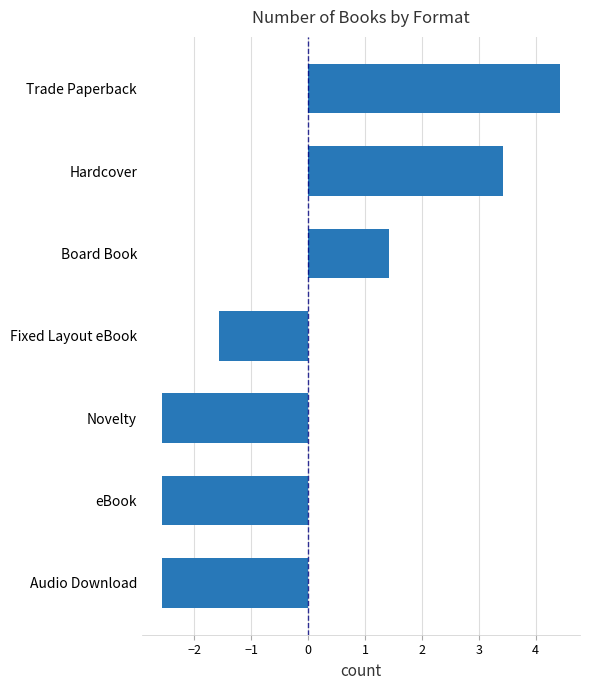

The value at Audio Download is -2.6. True or false?

True